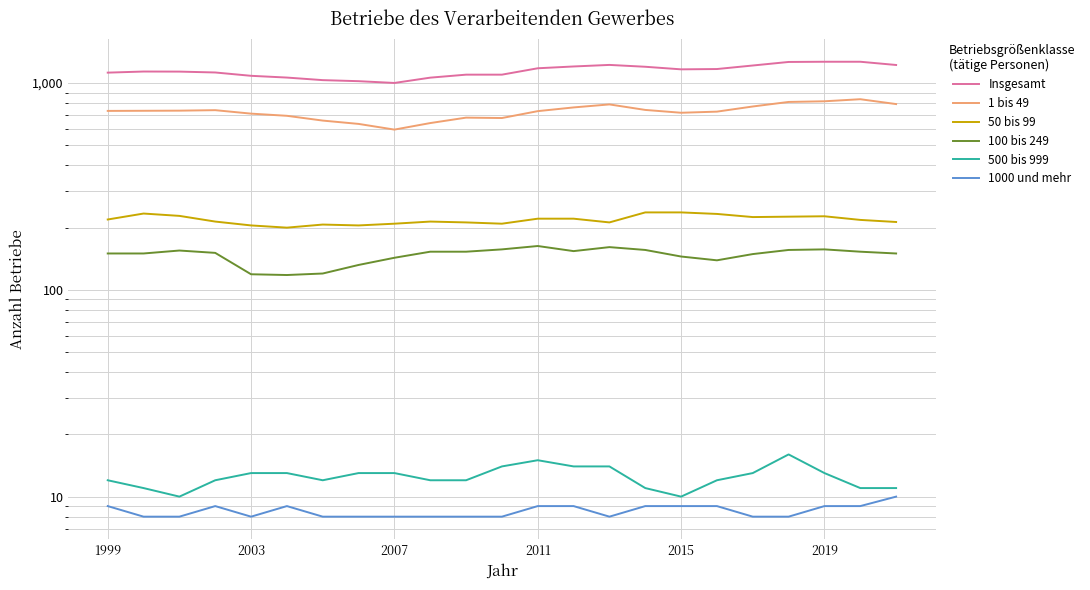

Reading left to right, list all the values displayed in this chart.

Insgesamt: 1124	1138	1137	1126	1085	1064	1034	1022	1002	1063	1099	1099	1180	1204	1225	1200	1166	1170	1217	1266	1269	1269	1224
1 bis 49: 734	735	736	740	712	695	659	635	596	641	681	678	732	763	789	742	719	728	771	811	817	836	792
50 bis 99: 219	234	228	214	205	200	207	205	209	214	212	209	221	221	212	237	237	233	225	226	227	218	213
100 bis 249: 150	150	155	151	119	118	120	132	143	153	153	157	163	154	161	156	145	139	149	156	157	153	150
500 bis 999: 12	11	10	12	13	13	12	13	13	12	12	14	15	14	14	11	10	12	13	16	13	11	11
1000 und mehr: 9	8	8	9	8	9	8	8	8	8	8	8	9	9	8	9	9	9	8	8	9	9	10